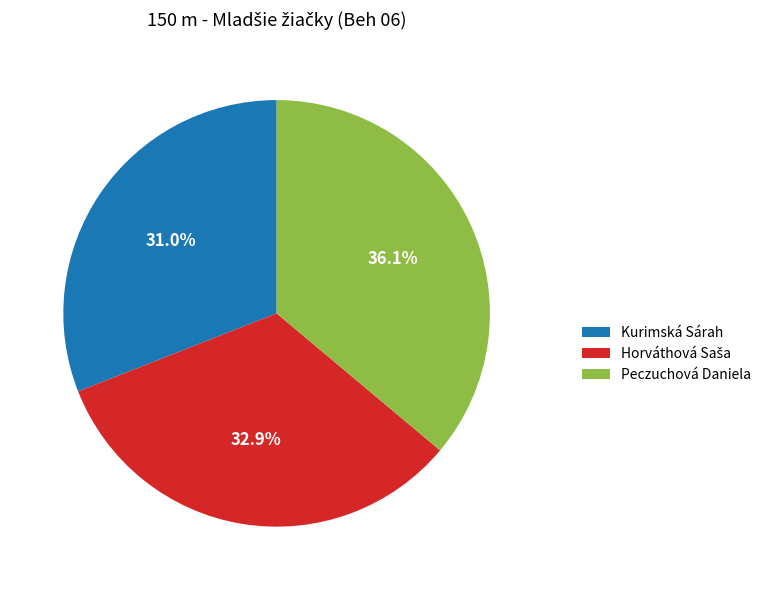

Which slice is the largest?

Peczuchová Daniela